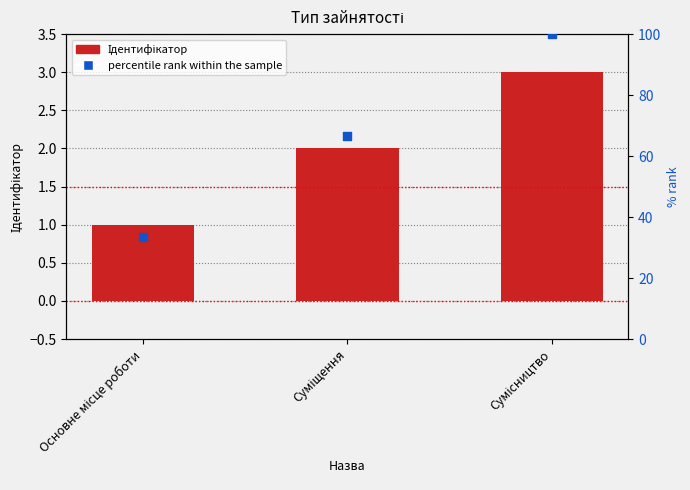

Which series reaches the maximum Y coordinate?

percentile rank within the sample